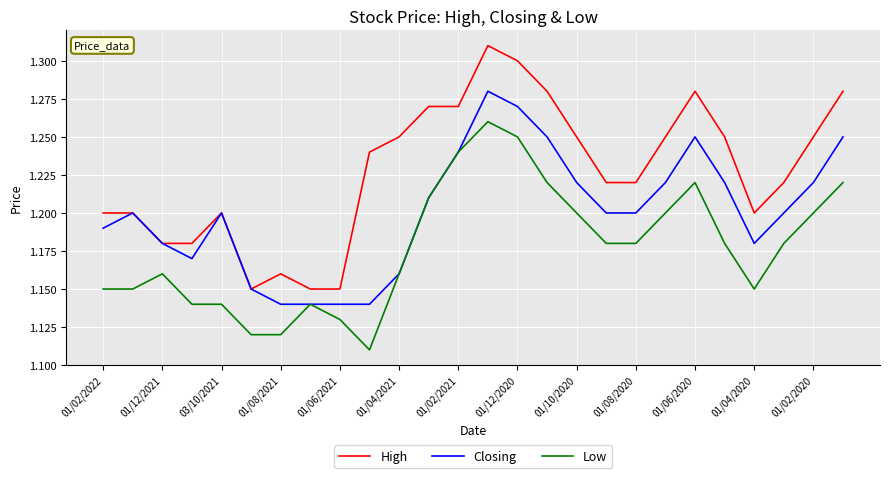

Which series has the largest total across all categories?

High